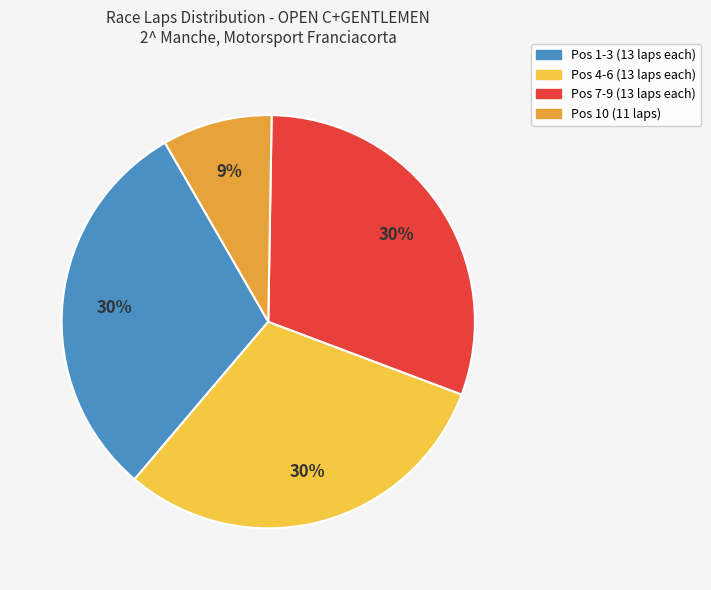

To the nearest percent, what is the average slice percentage?

25%